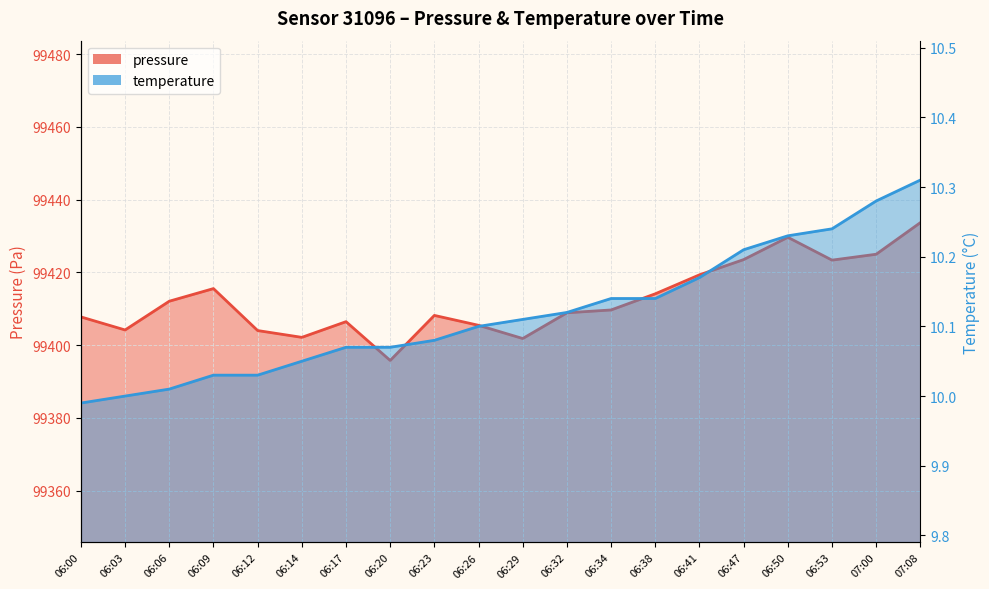

List the labels in order of pressure value, largest first.

07:08, 06:50, 07:00, 06:47, 06:53, 06:41, 06:09, 06:38, 06:06, 06:34, 06:32, 06:23, 06:00, 06:17, 06:26, 06:03, 06:12, 06:14, 06:29, 06:20